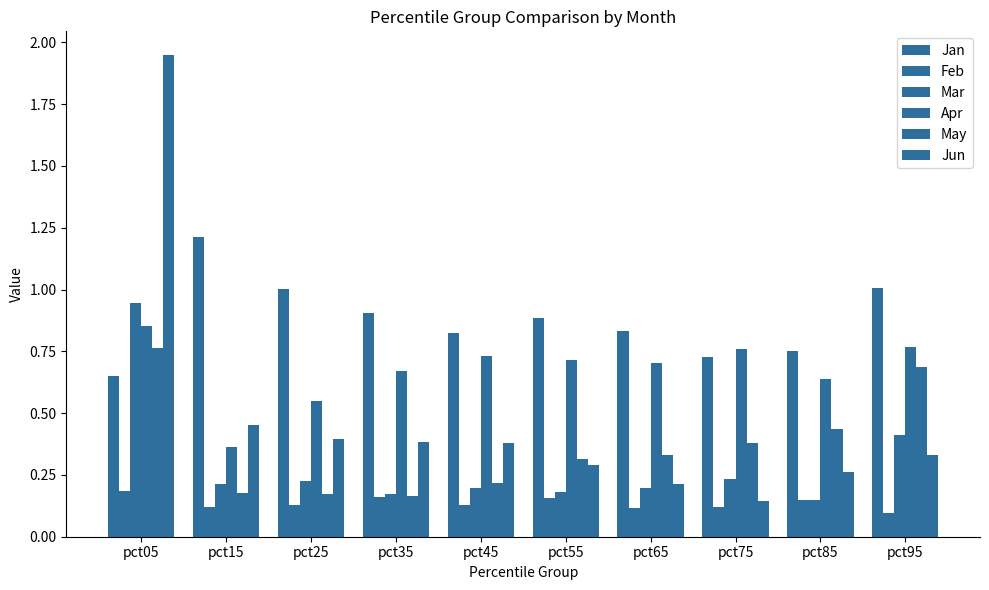

What is the difference between the highest and lowest values at pct35?

0.7